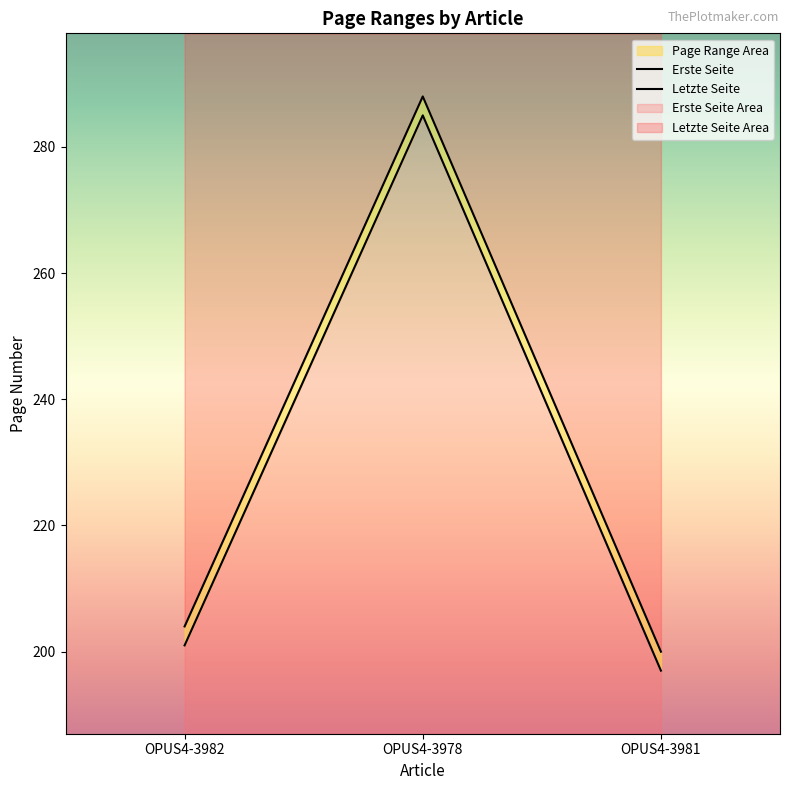

Reading left to right, transcribe all the data shown in this chart.

Erste Seite: OPUS4-3982=201	OPUS4-3978=285	OPUS4-3981=197
Letzte Seite: OPUS4-3982=204	OPUS4-3978=288	OPUS4-3981=200